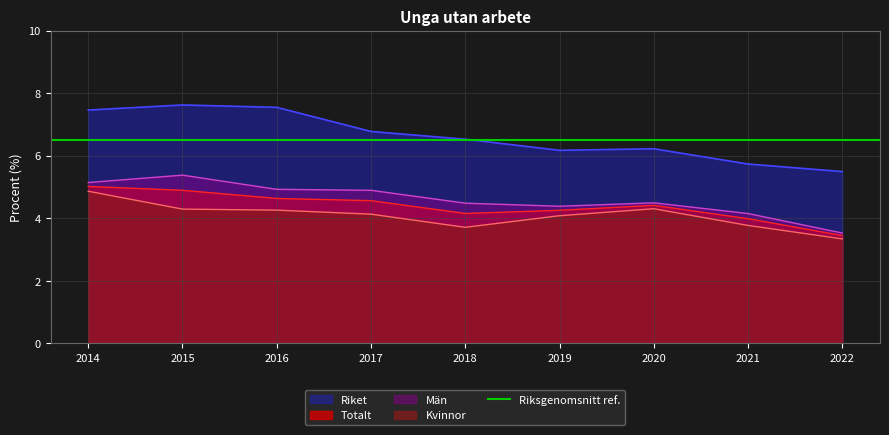

What is the difference between the maximum and minimum values in the Totalt series?

1.6